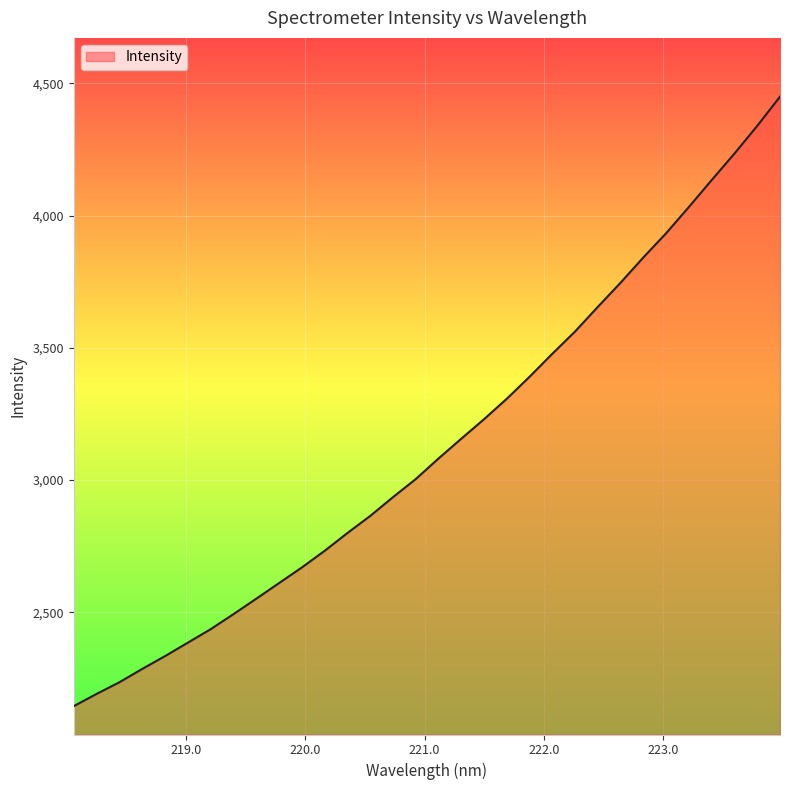

What is the minimum value shown in the chart?

2144.9